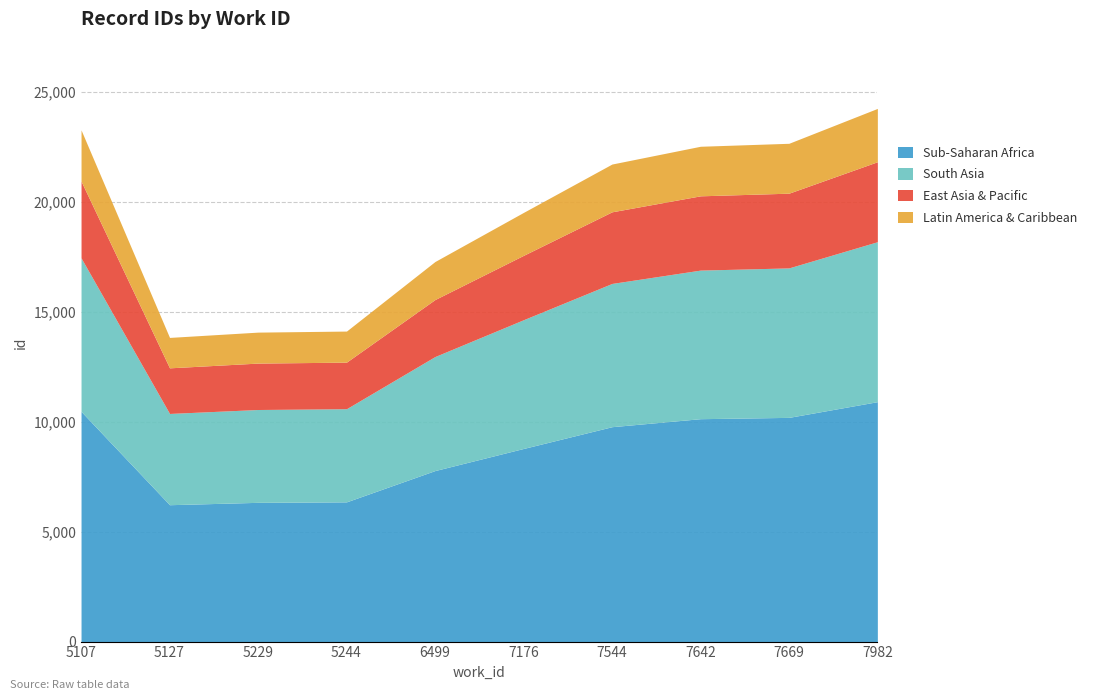

What is the smallest value displayed?

13840